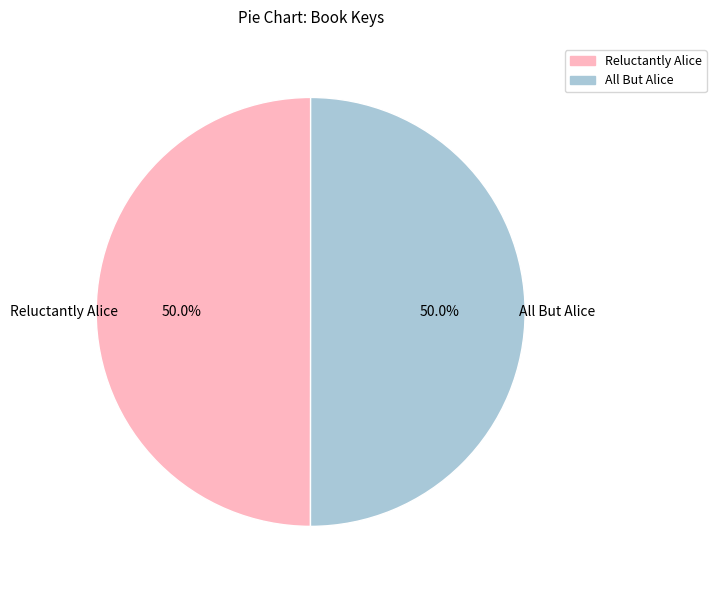

True or false: All But Alice accounts for 50% of the total.

True